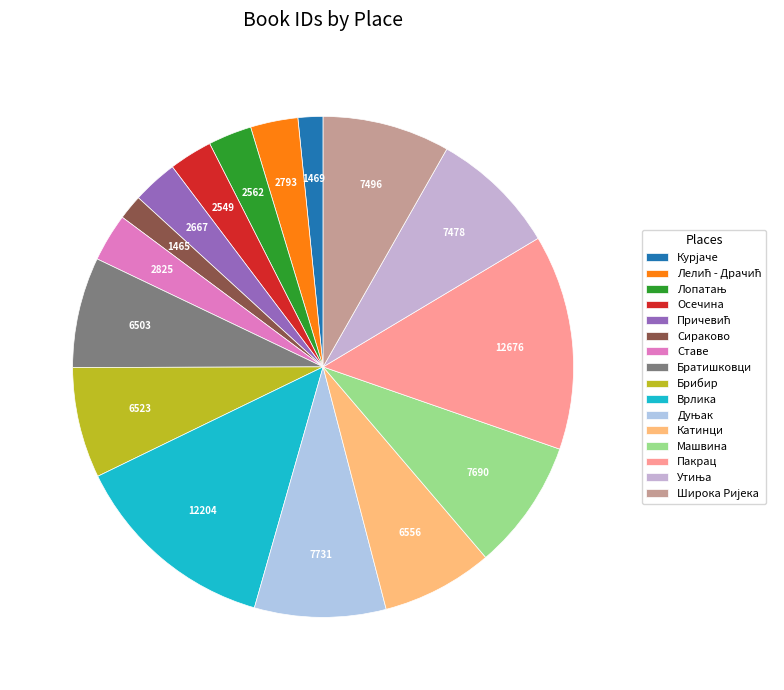

To the nearest percent, what portion does Лопатањ represent?

3%